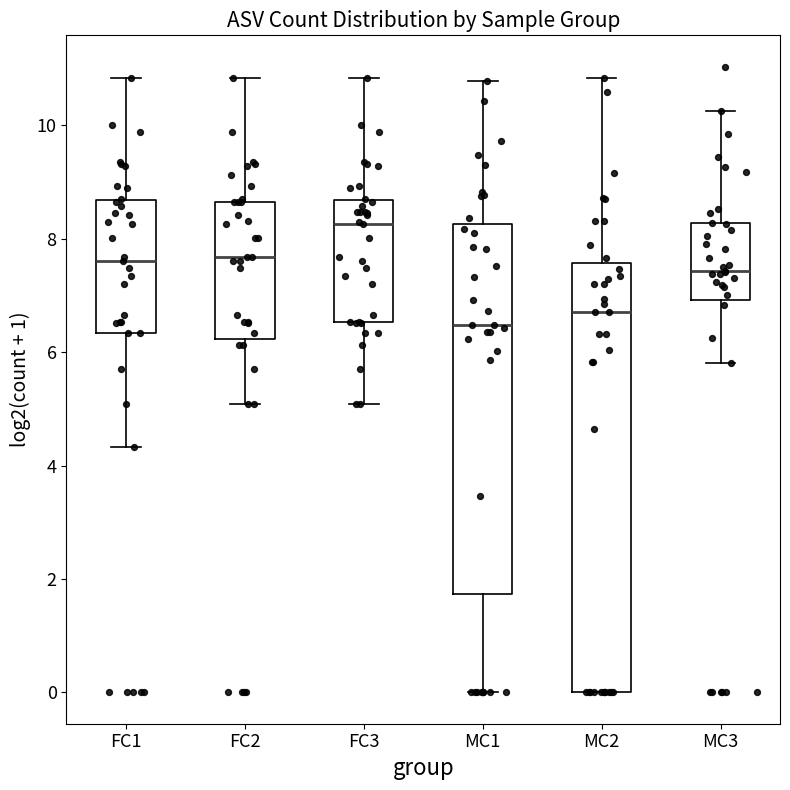

Which box's median line is the highest?

FC3